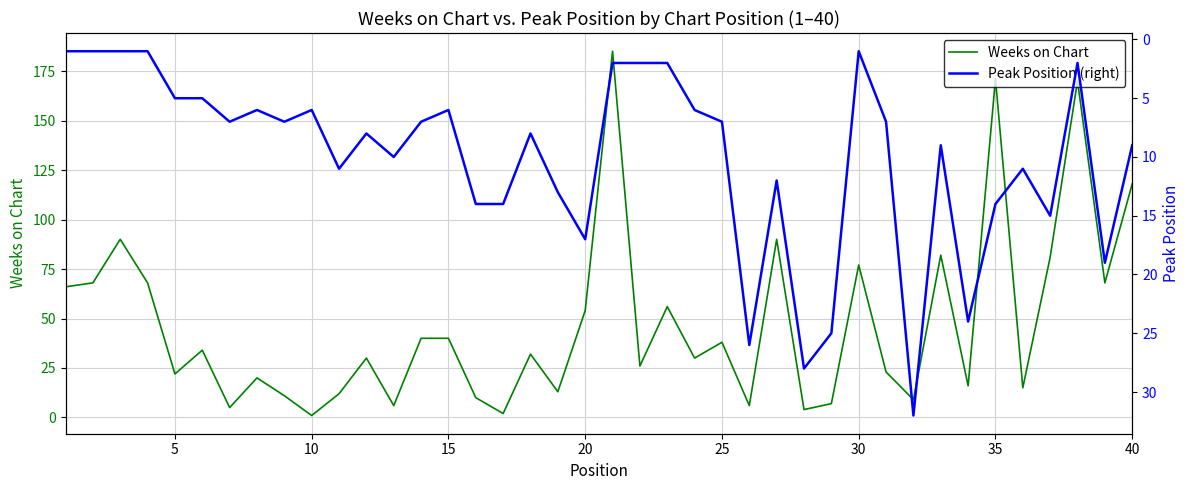

What is the average value of the Weeks on Chart series?

47